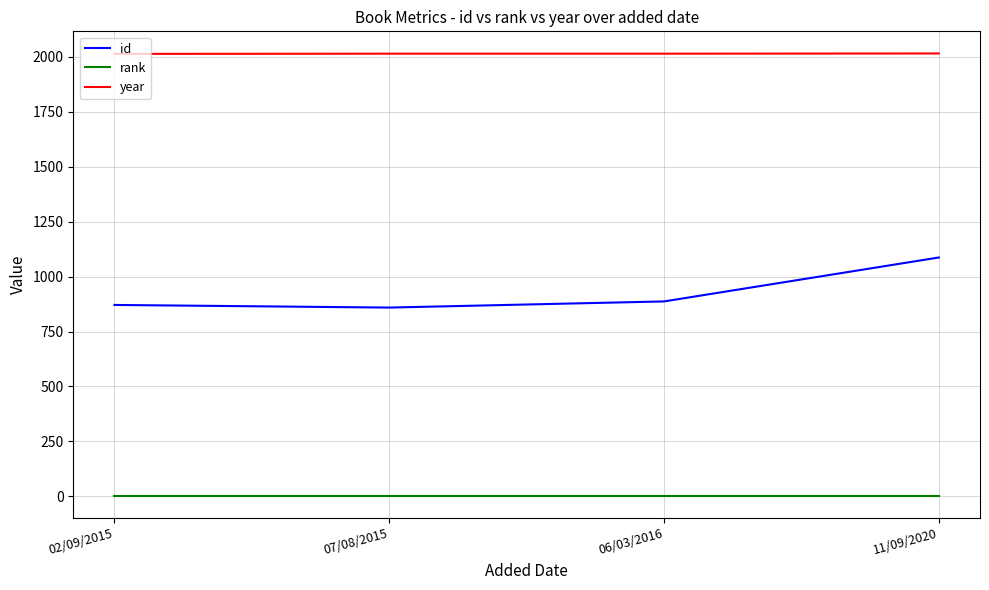

How many values in the id series are below 887?

2